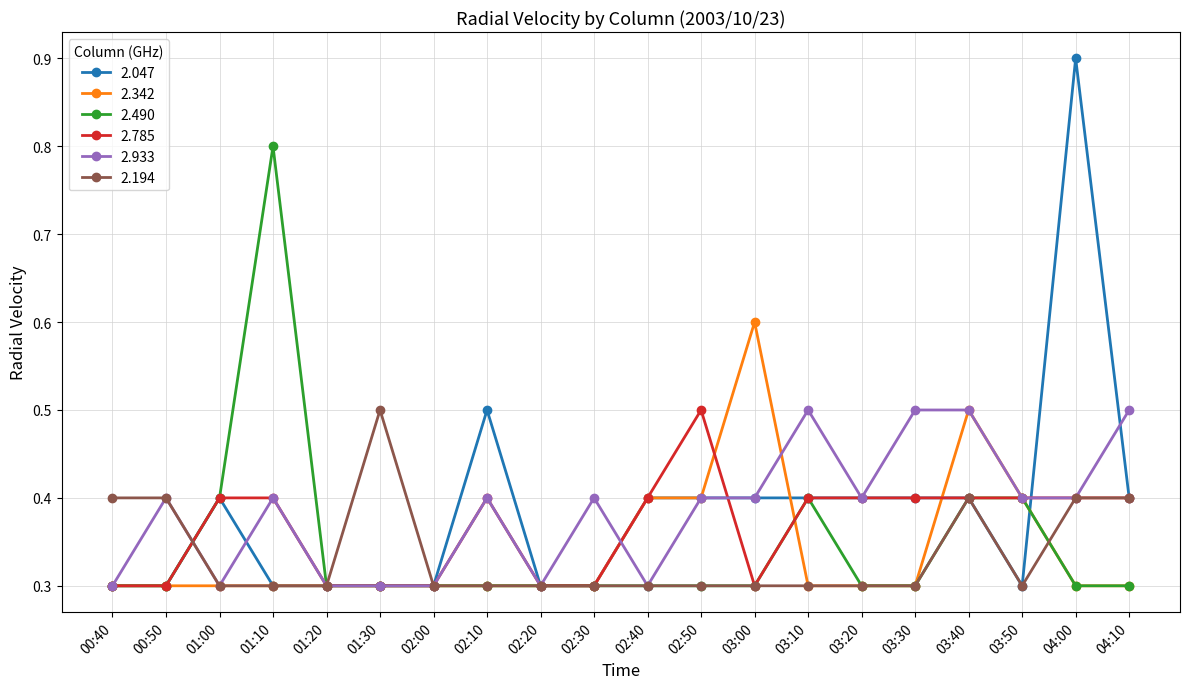

What is the approximate value of 2.933 at 03:50?

0.4